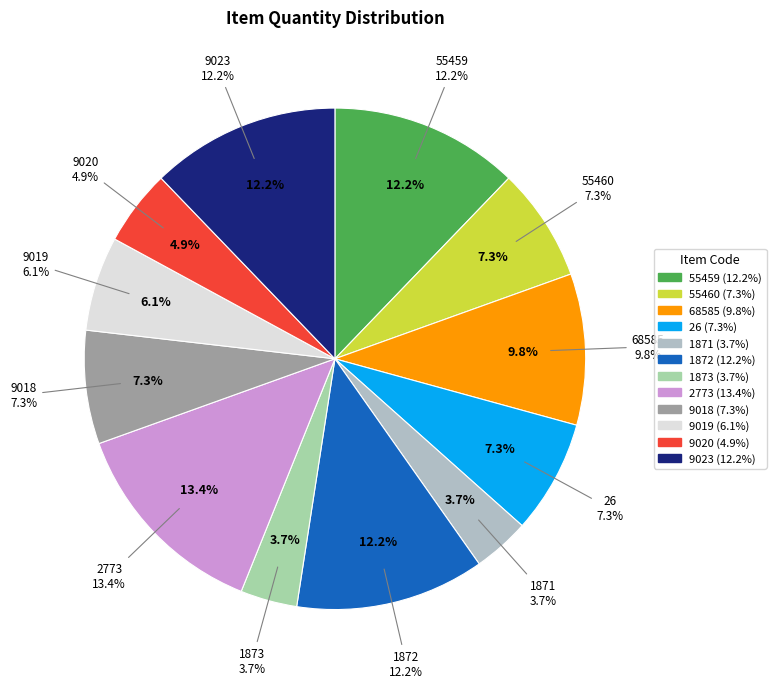

Which has a higher value, 26 or 9020?

26